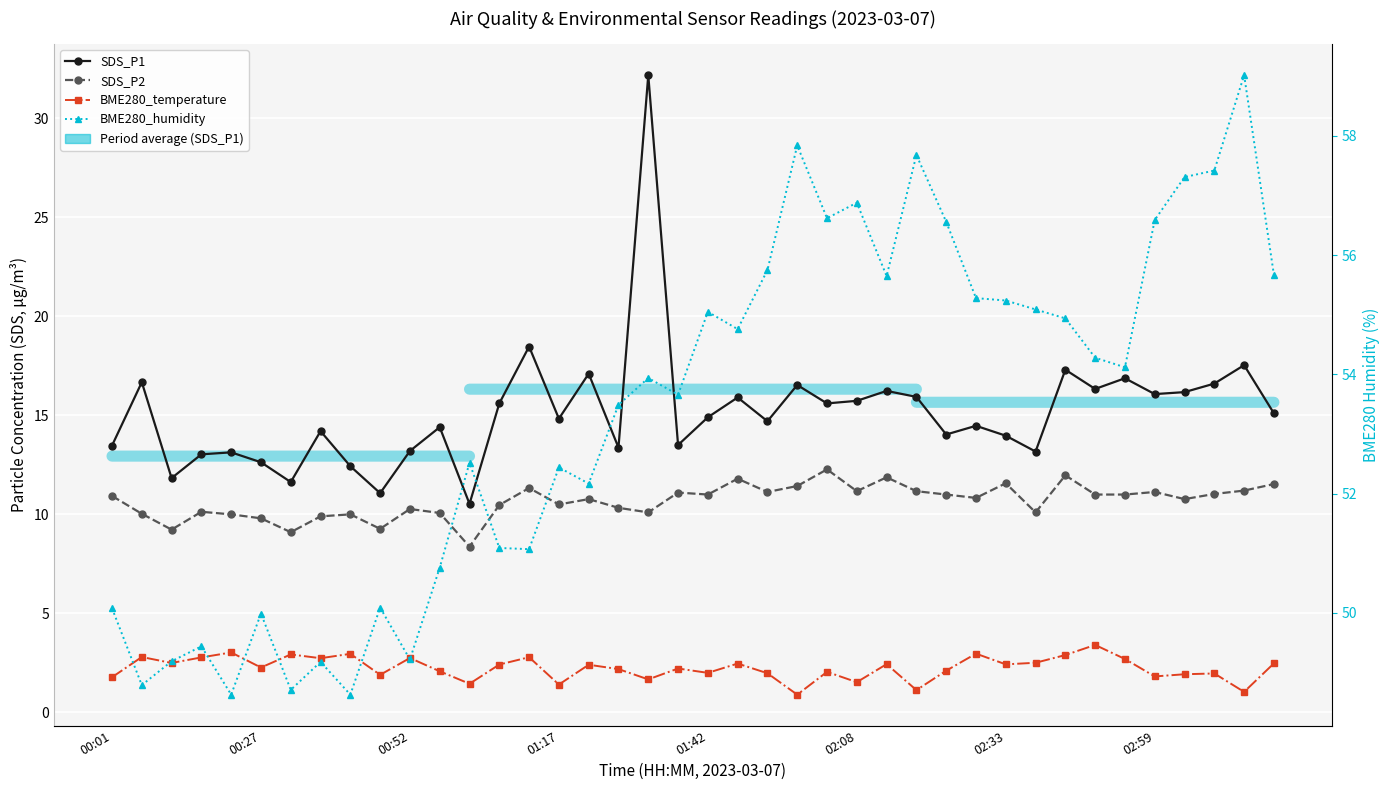

Is it true that BME280_humidity equals 19.0 at 38?

False